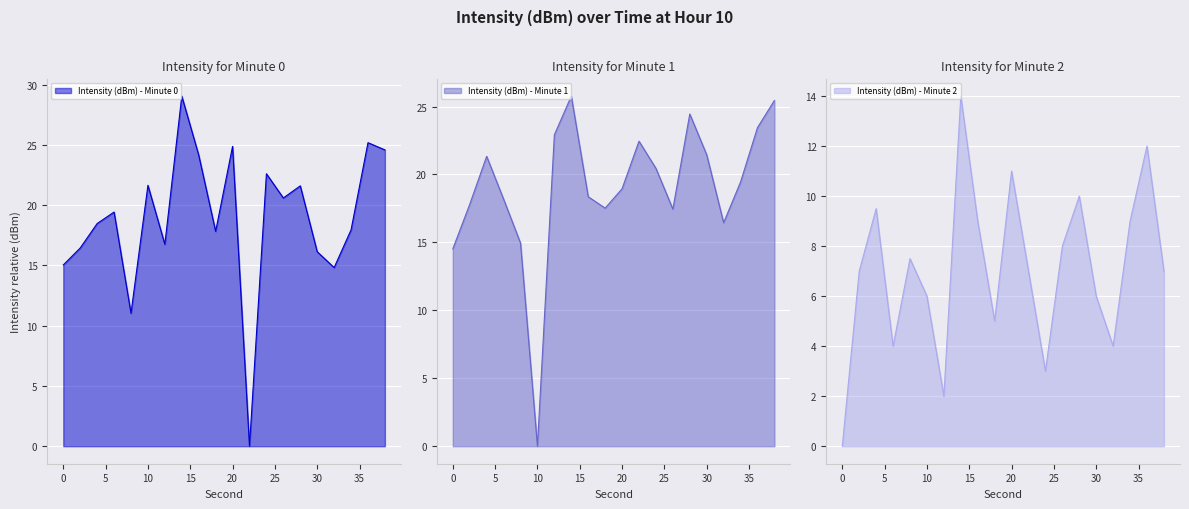

After their last crossing, which series has the higher values: Intensity (dBm) - Minute 0 or Intensity (dBm) - Minute 1?

Intensity (dBm) - Minute 1